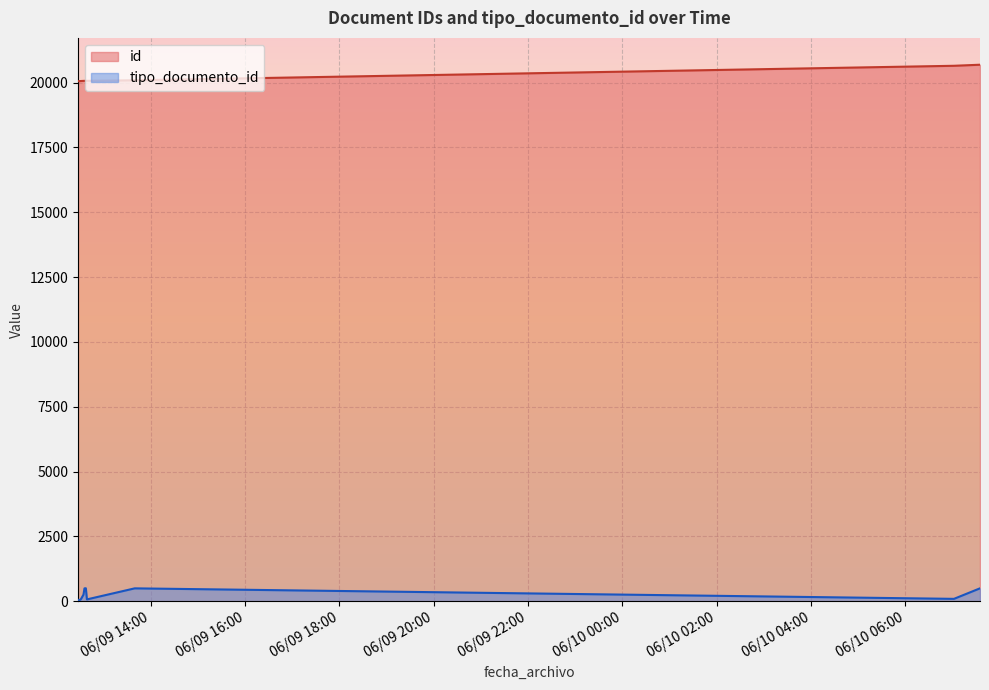

True or false: tipo_documento_id and id cross at least once.

False